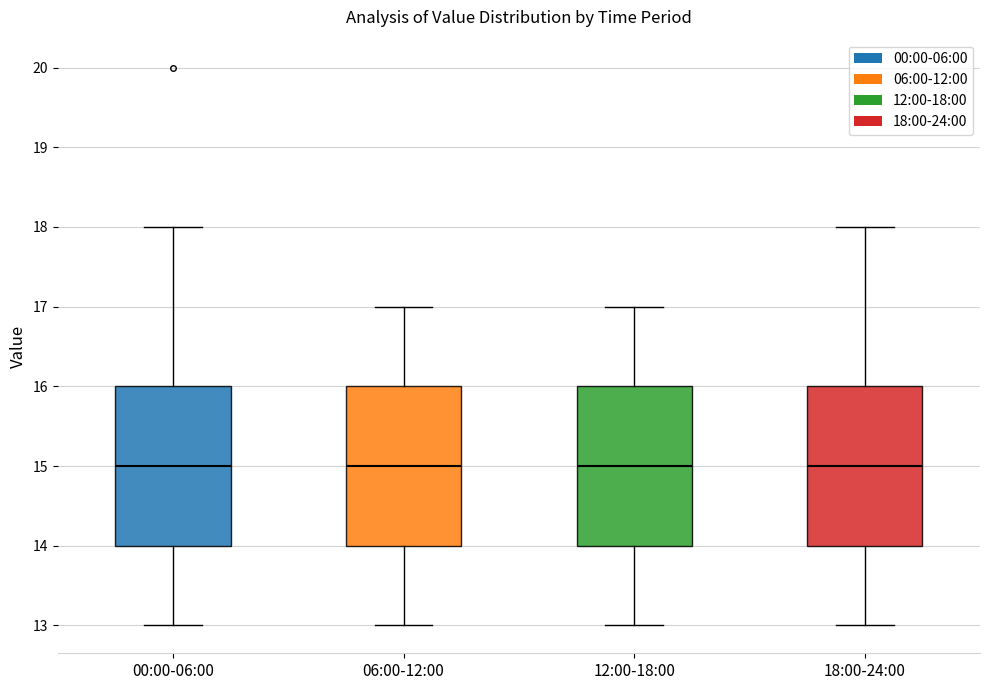

Reading left to right, transcribe this box plot: for each box, give where its median line is, the range the box spans, and where its two whiskers end, as read against the y-axis. The values are not printed on the chart, so give them approximately, as read against the axis.

00:00-06:00: median 15, box 14 to 16, whiskers 13 to 18
06:00-12:00: median 15, box 14 to 16, whiskers 13 to 17
12:00-18:00: median 15, box 14 to 16, whiskers 13 to 17
18:00-24:00: median 15, box 14 to 16, whiskers 13 to 18